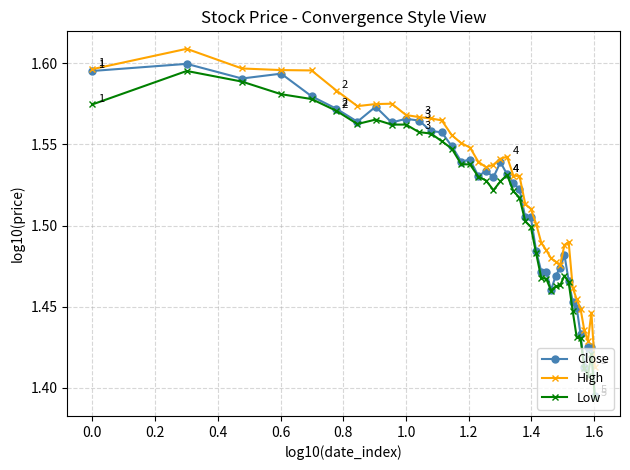

Which series has the largest range (max minus min)?

Close